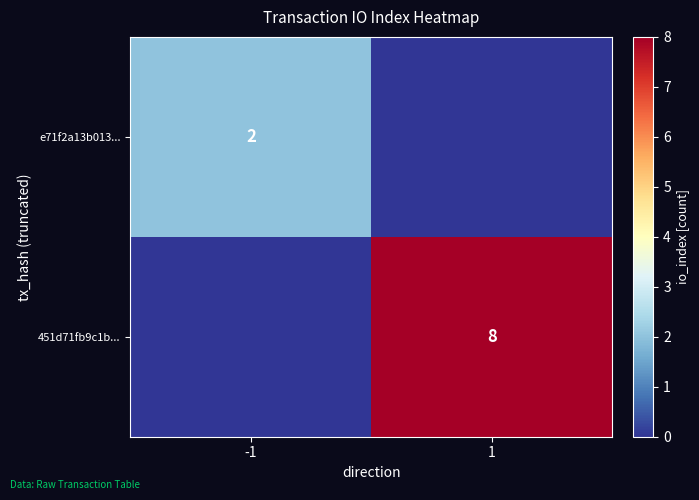

The e71f2a13b013... series shows 2 at -1. True or false?

True